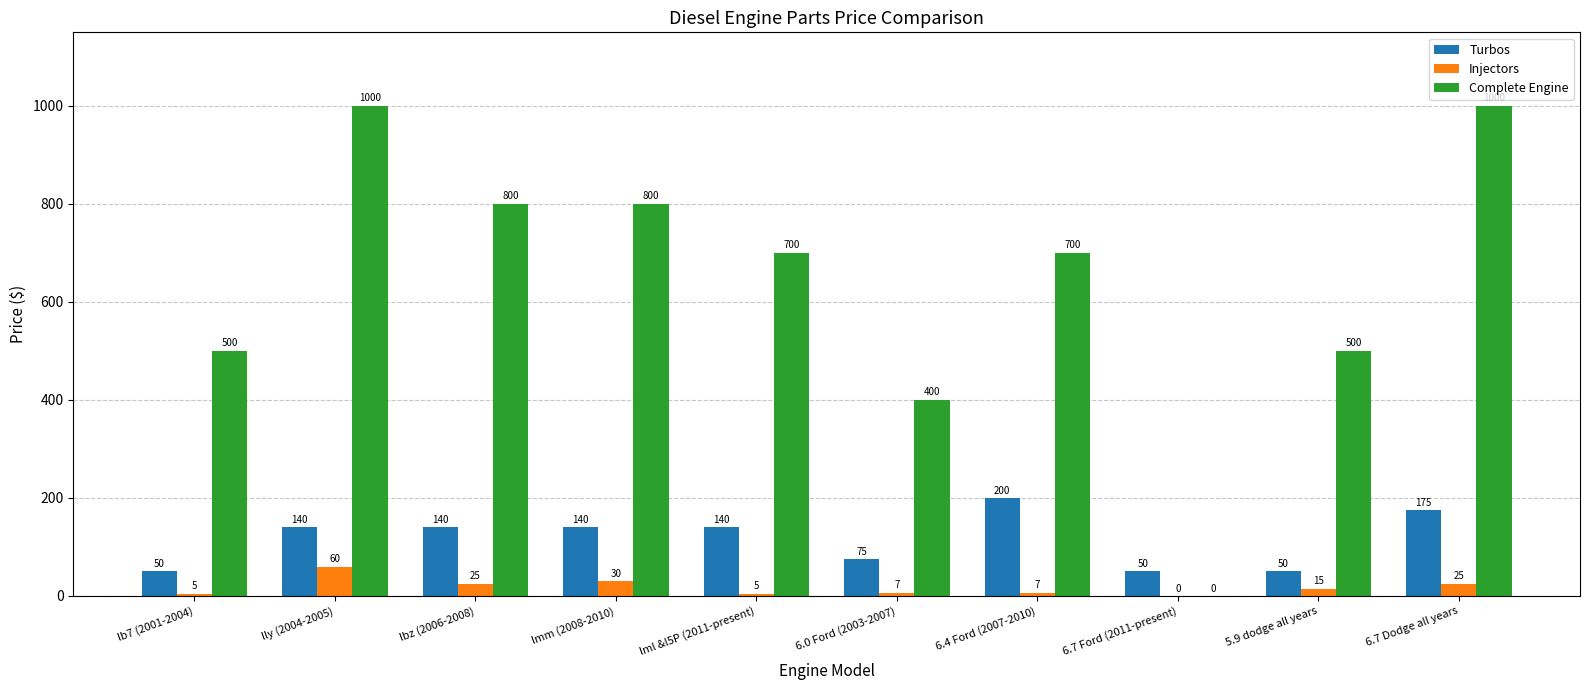

Which series has the largest range (max minus min)?

Complete Engine